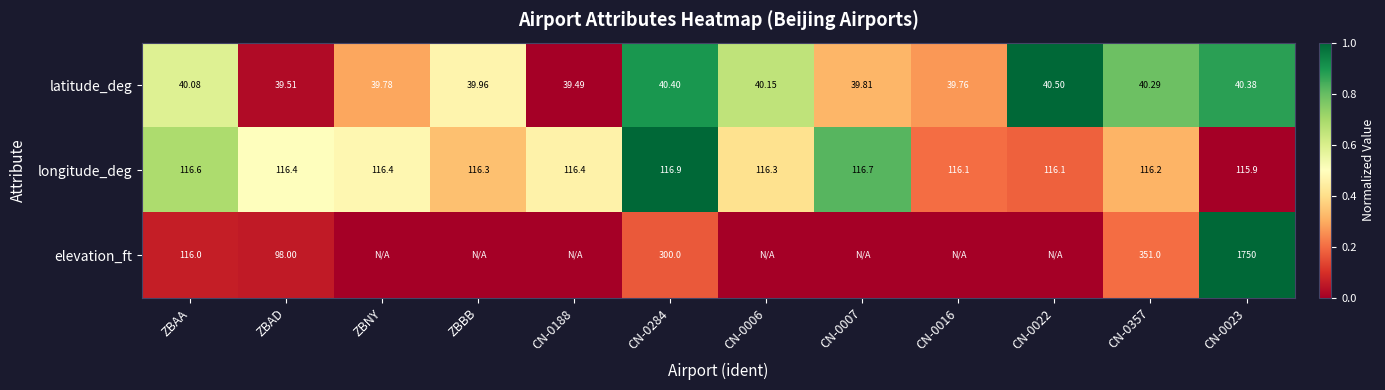

At which category is the sum across all series the highest?

CN-0284